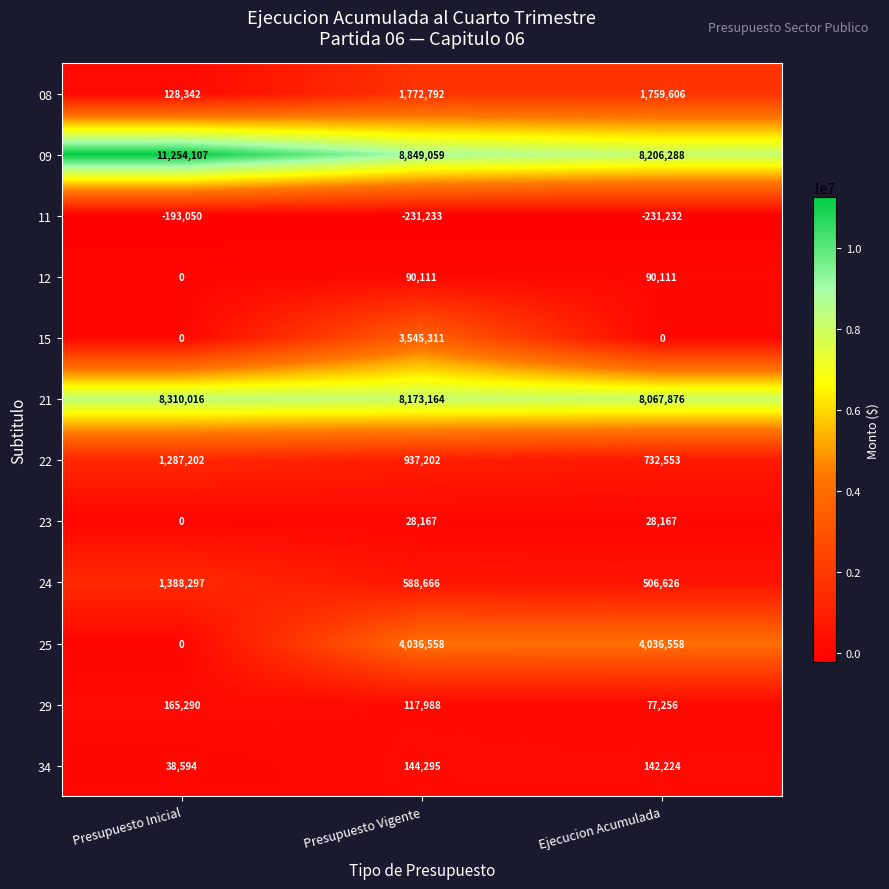

Which series has the widest spread of values?

25